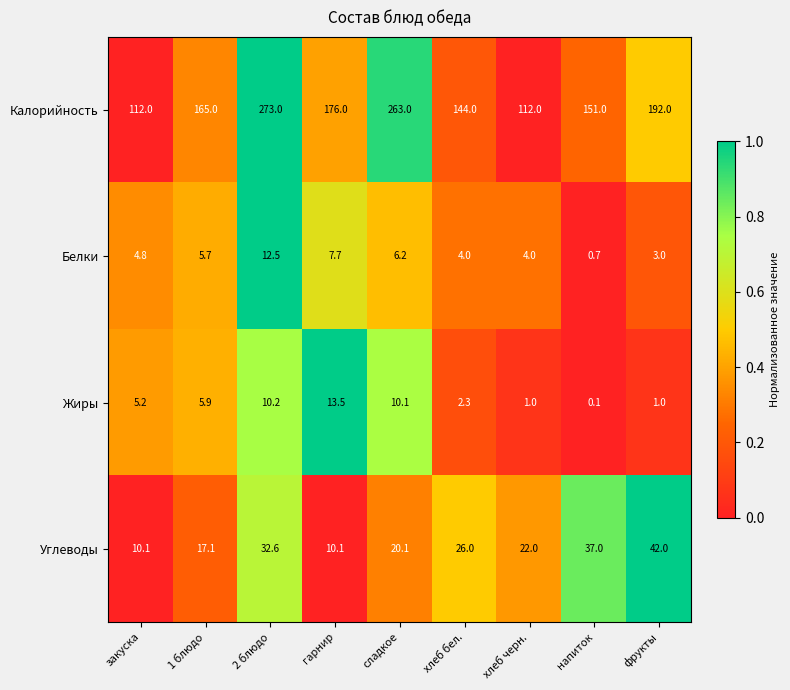

What is the difference between the Калорийность values at 2 блюдо and 1 блюдо?

108.0